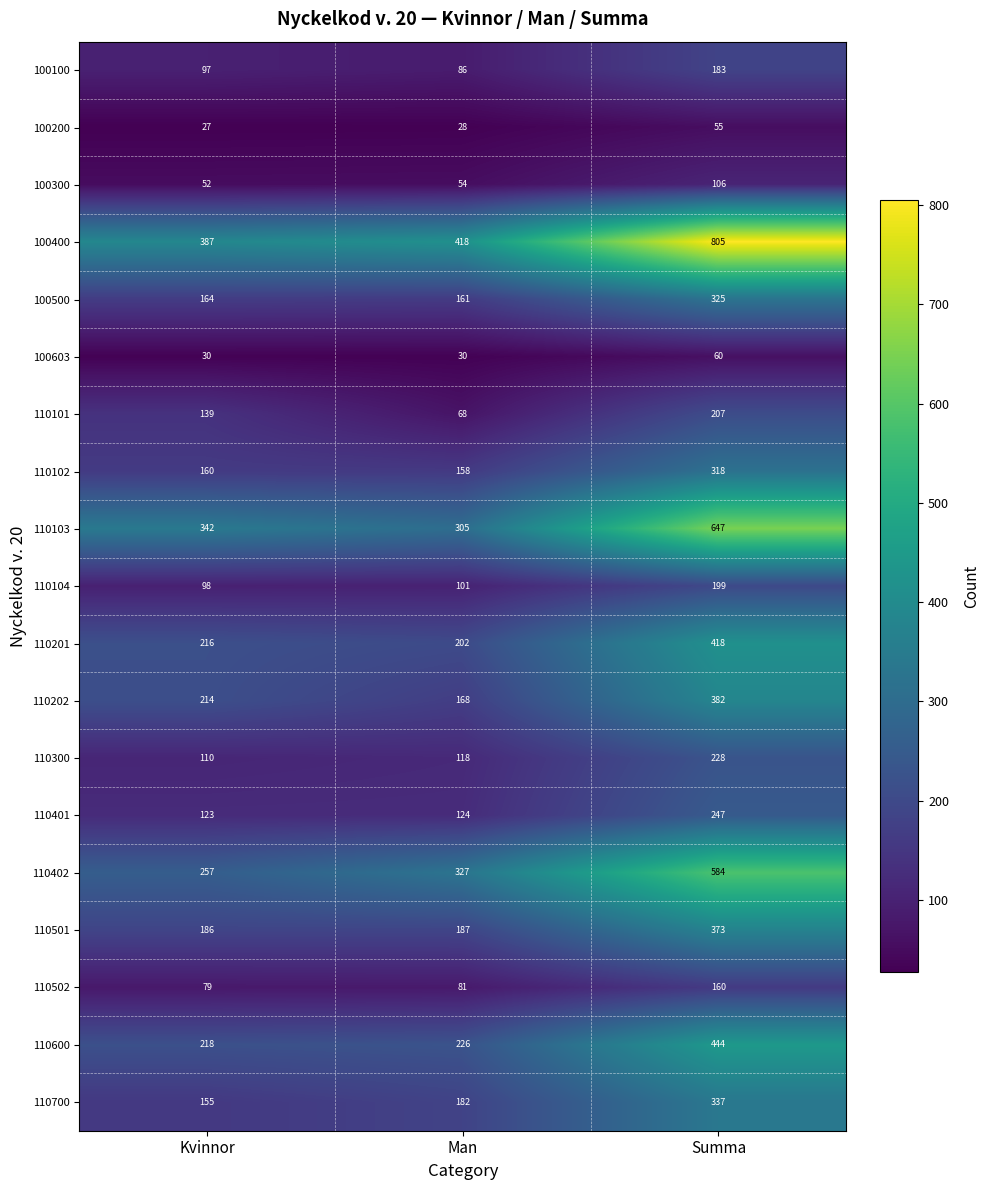

Where is 110600 nearest to the value 331?

Man